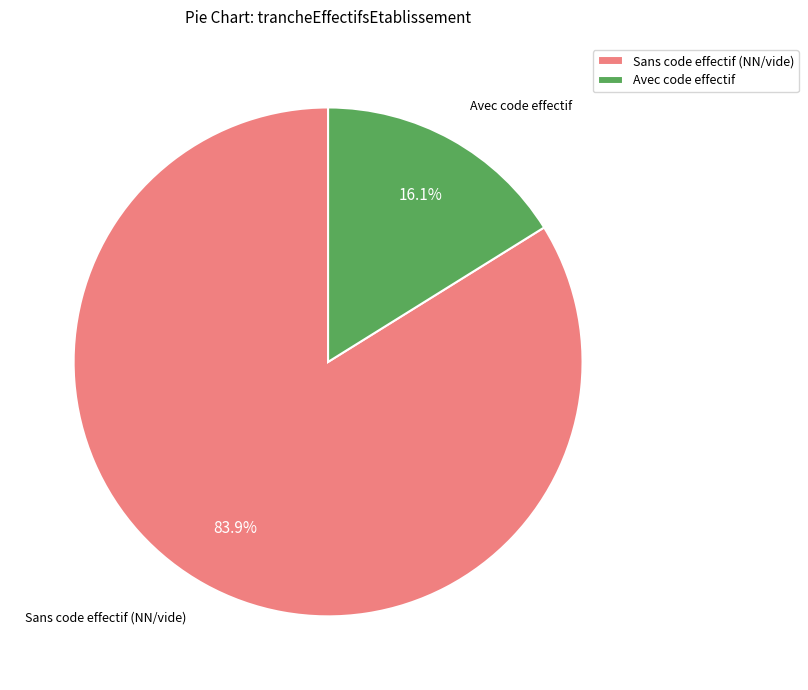

Is there any slice that represents more than half of the pie?

Yes